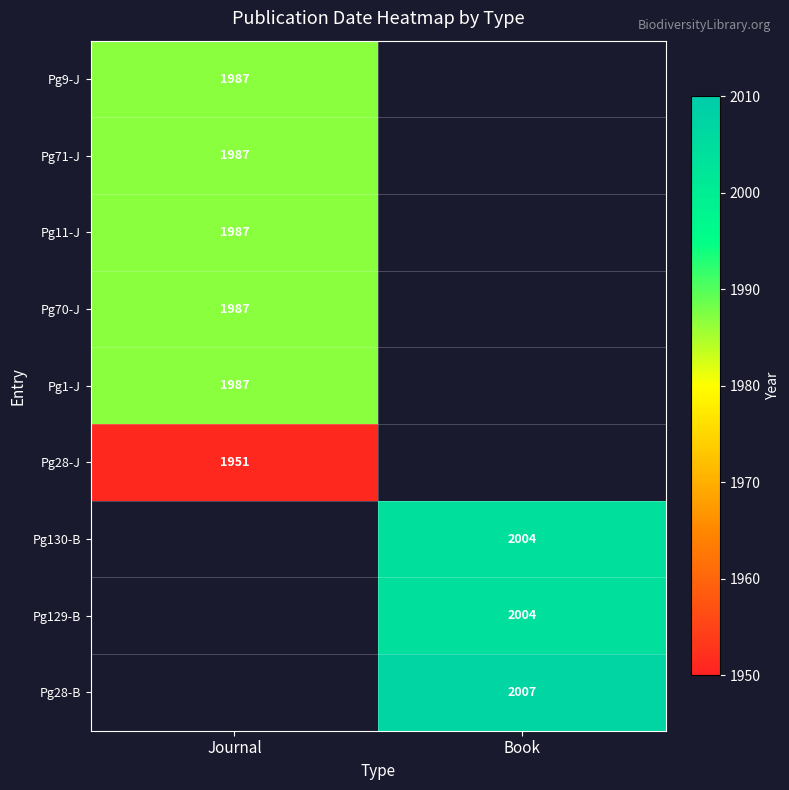

Is it true that Pg130-B equals 3524 at Book?

False